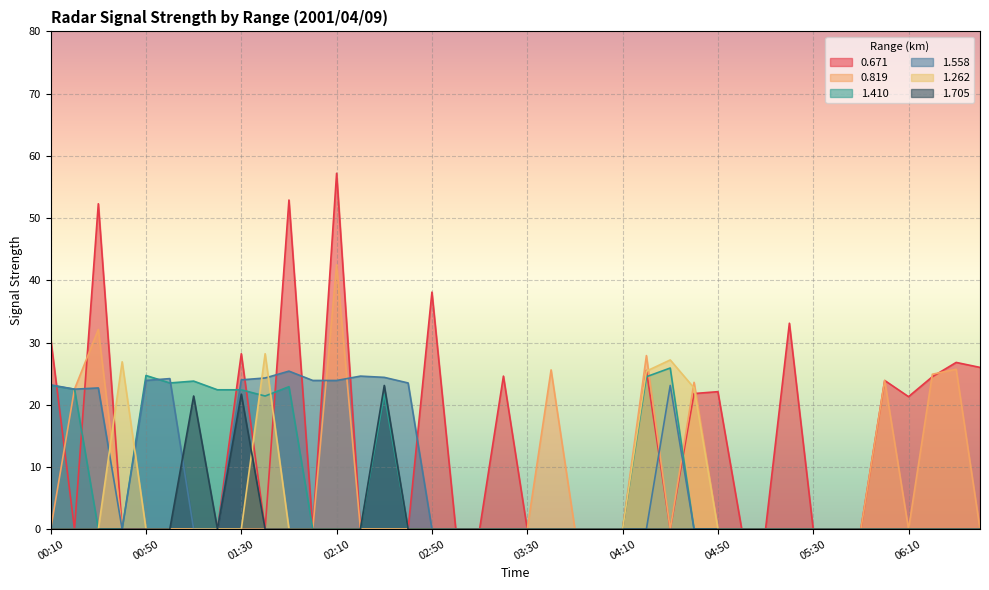

Rank the series at 03:50 from lowest to highest value.

1.410, 1.558, 1.262, 1.705